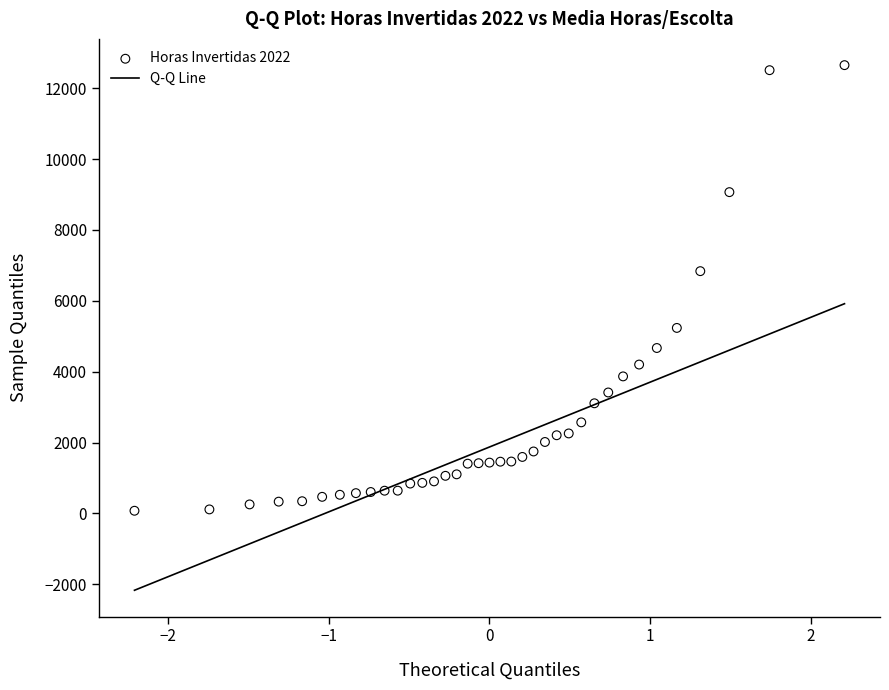

What is the range of Y values (max minus min)?

12576